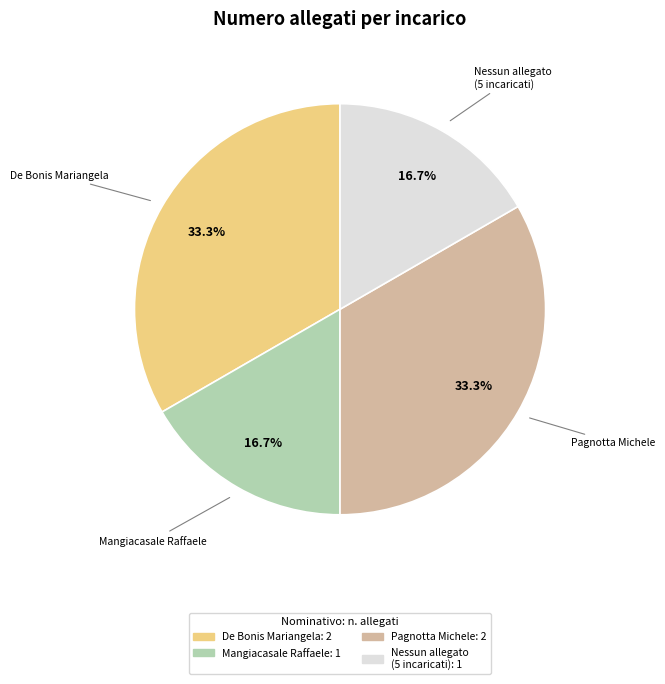

Does any single category account for the majority?

No